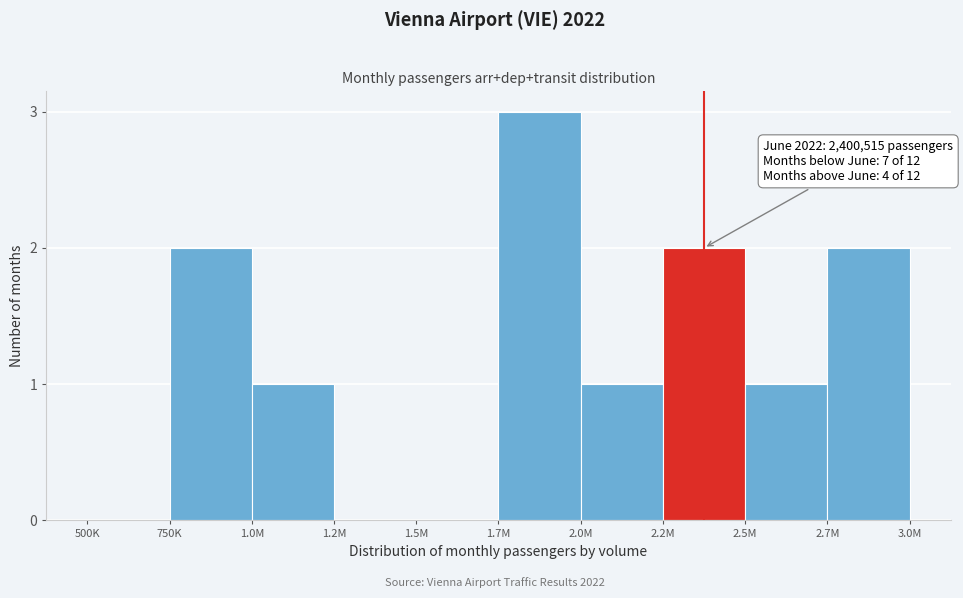

Reading left to right, extract all data points from this chart.

500K=0	750K=2	1.0M=1	1.2M=0	1.5M=0	1.7M=3	2.0M=1	2.2M=2	2.5M=1	2.7M=2